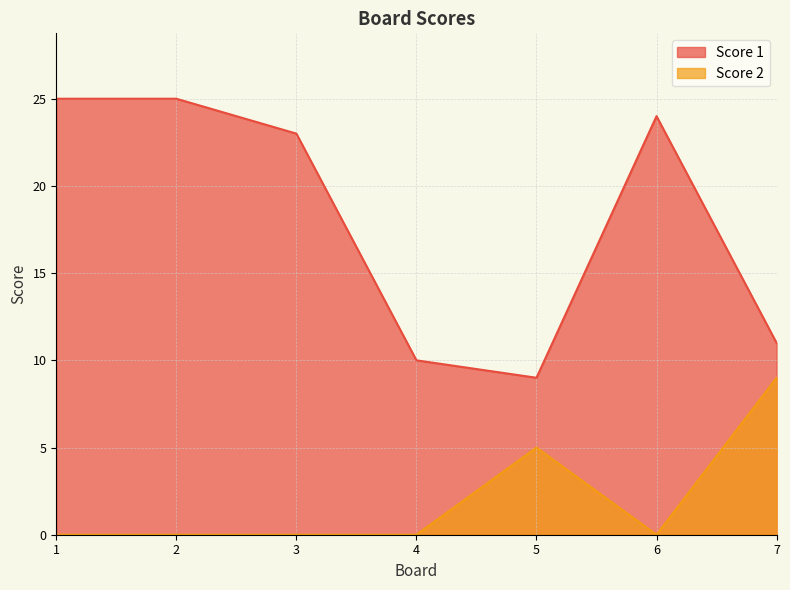

List the series in order of their peak value, lowest first.

Score 2, Score 1